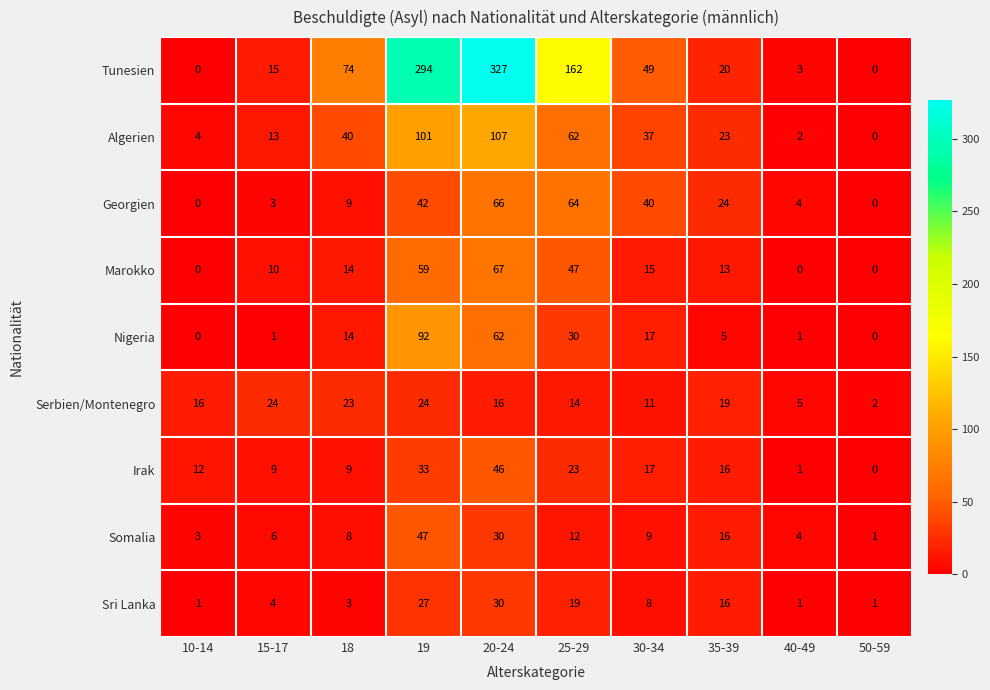

List the series in order of their peak value, highest first.

Tunesien, Algerien, Nigeria, Marokko, Georgien, Somalia, Irak, Sri Lanka, Serbien/Montenegro